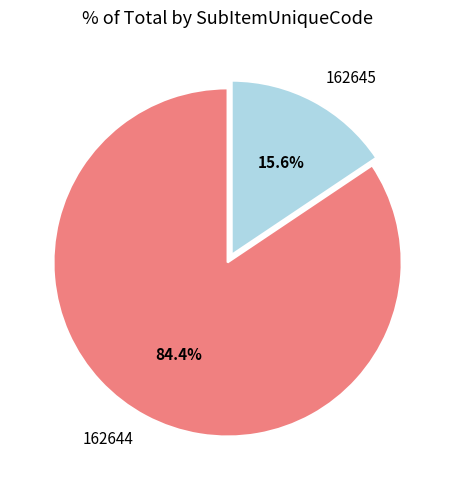

To the nearest percent, what is the difference between the 162644 and 162645 slice percentages?

69%